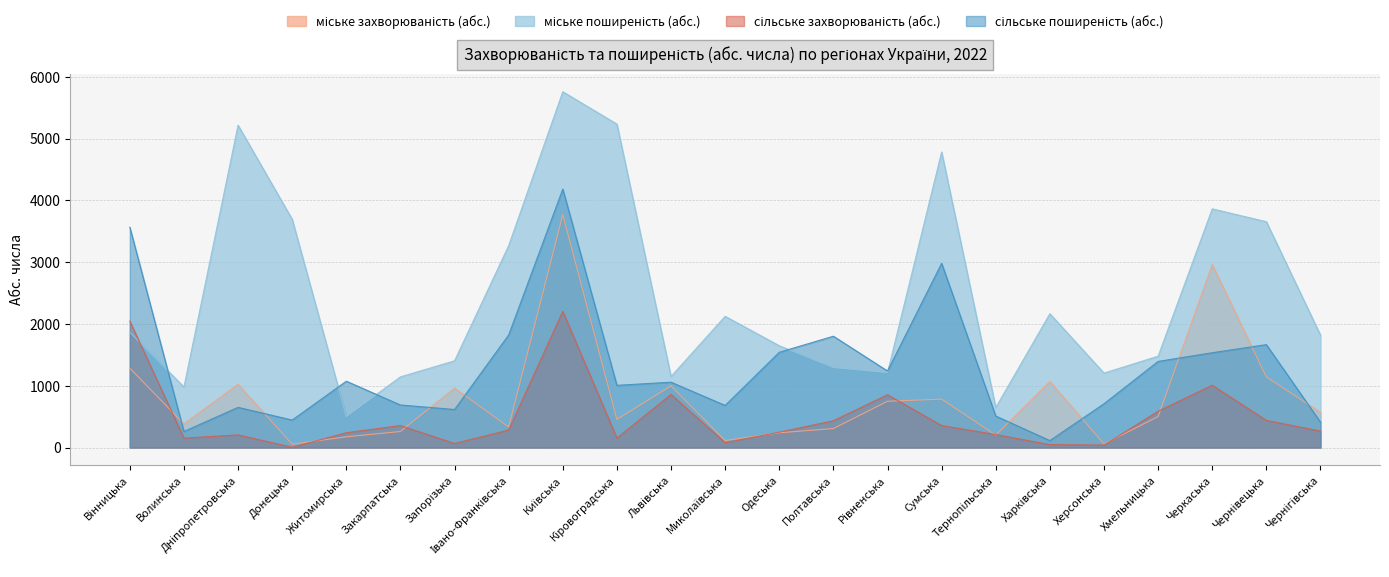

Which category has the lowest value in the міське поширеність (абс.) series?

Житомирська